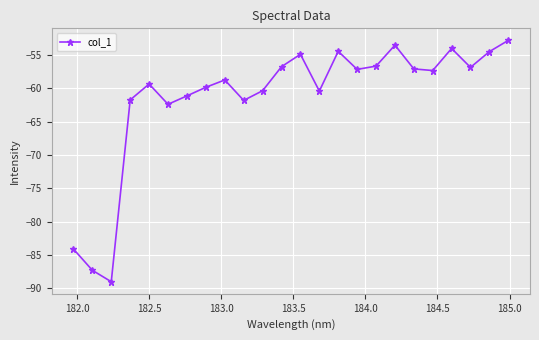

What is the value of the 6th point from the left?

-62.4